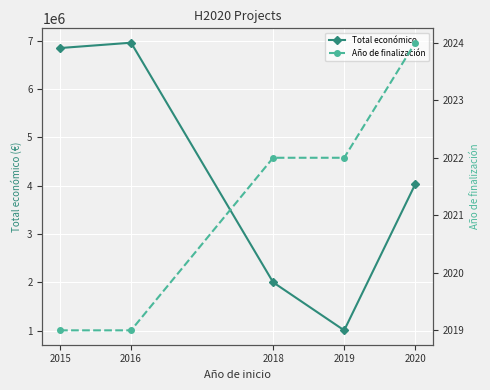

What are all the series names shown in the legend?

Total económico, Año de finalización